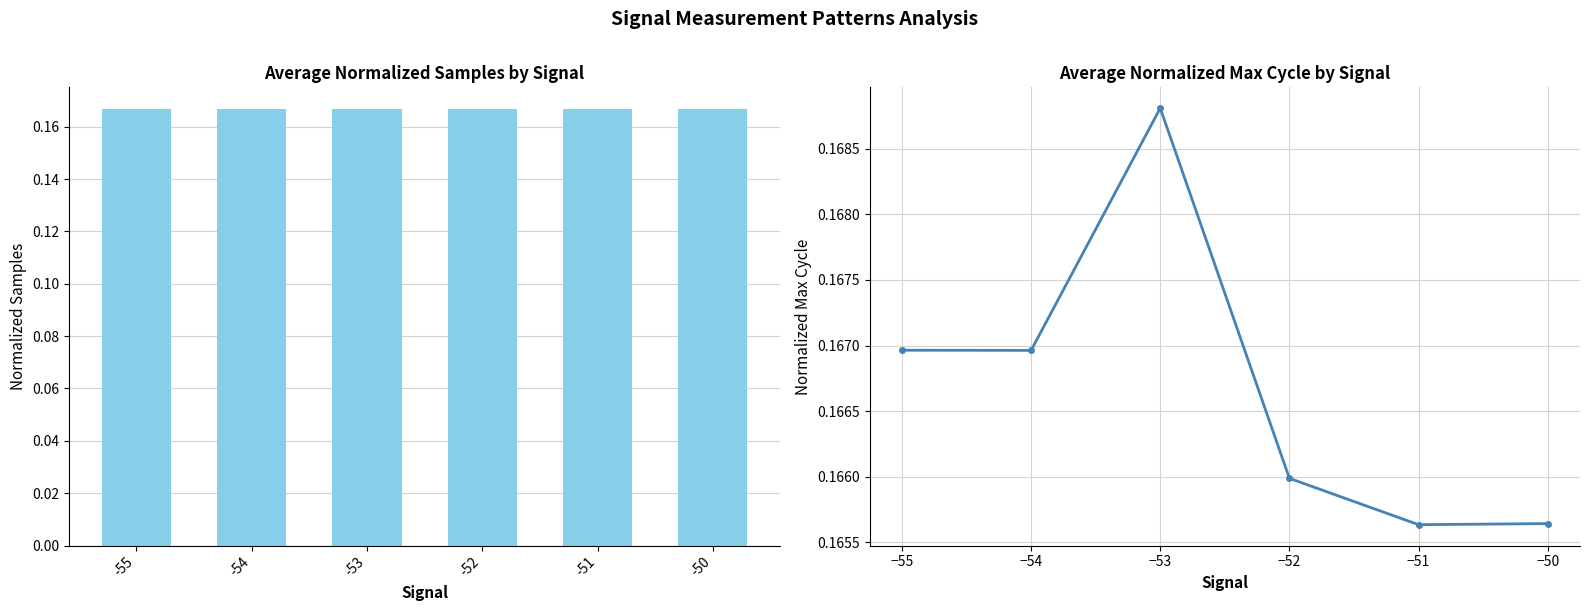

Reading left to right, extract all data points from this chart.

Avg Normalized Samples: -55=0.2	-54=0.2	-53=0.2	-52=0.2	-51=0.2	-50=0.2
Avg Normalized Max_cycle: -55=0.2	-54=0.2	-53=0.2	-52=0.2	-51=0.2	-50=0.2